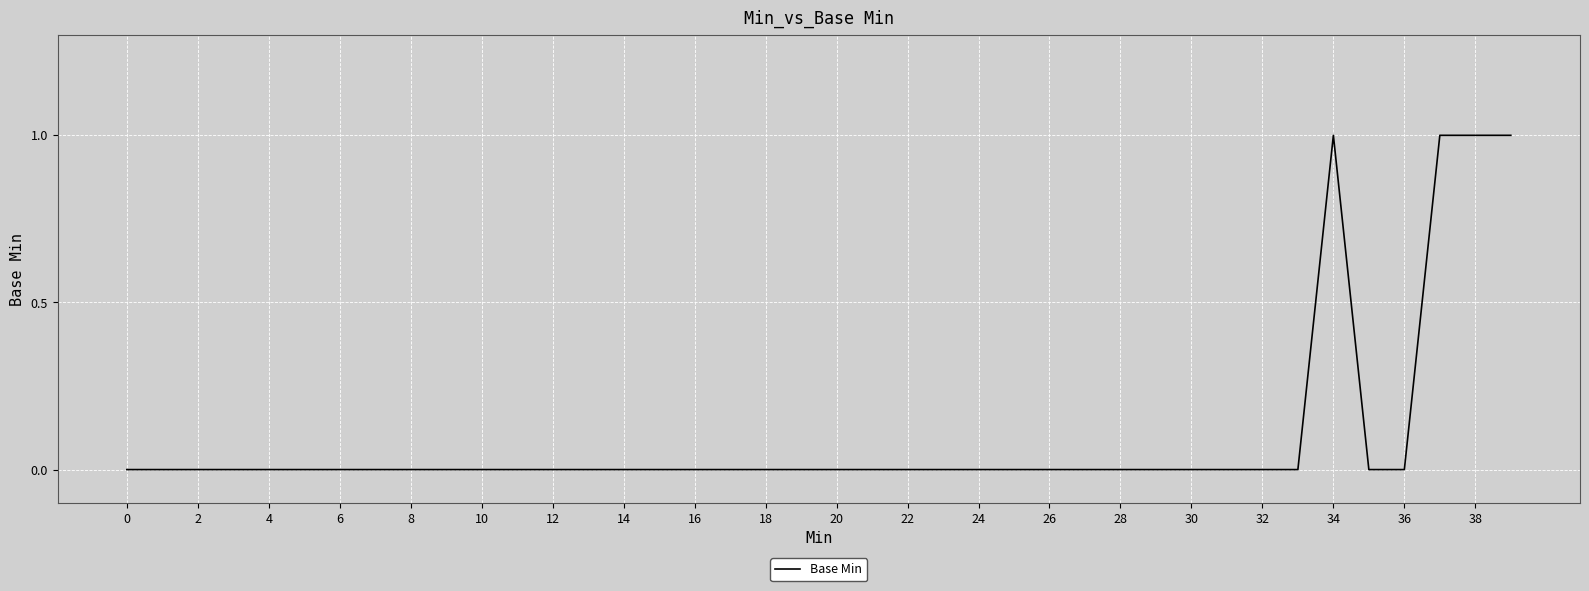

Does the chart display data point markers on the line(s)?

No